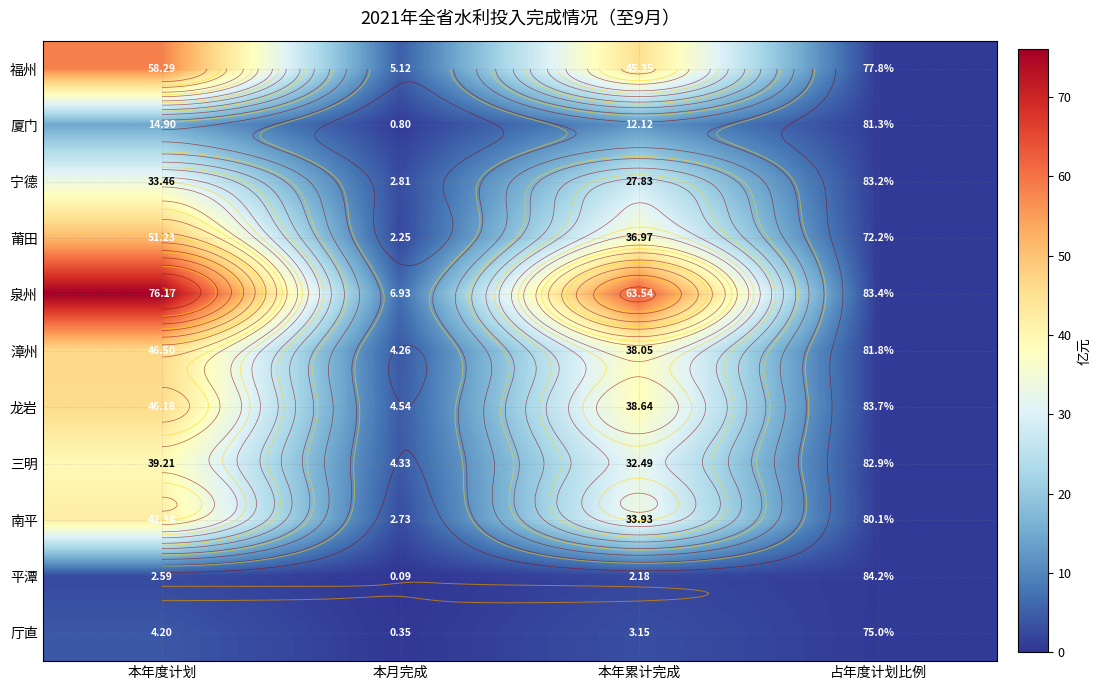

Which series has the largest total across all categories?

泉州